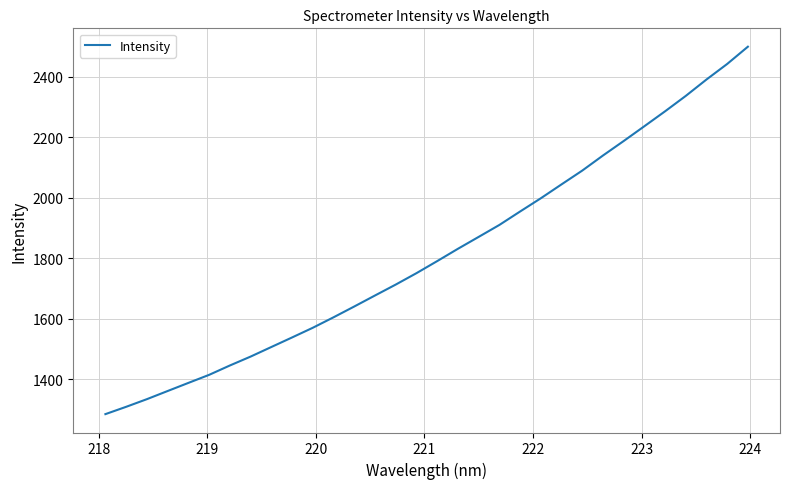

What is the difference between the maximum and minimum values?

1214.7